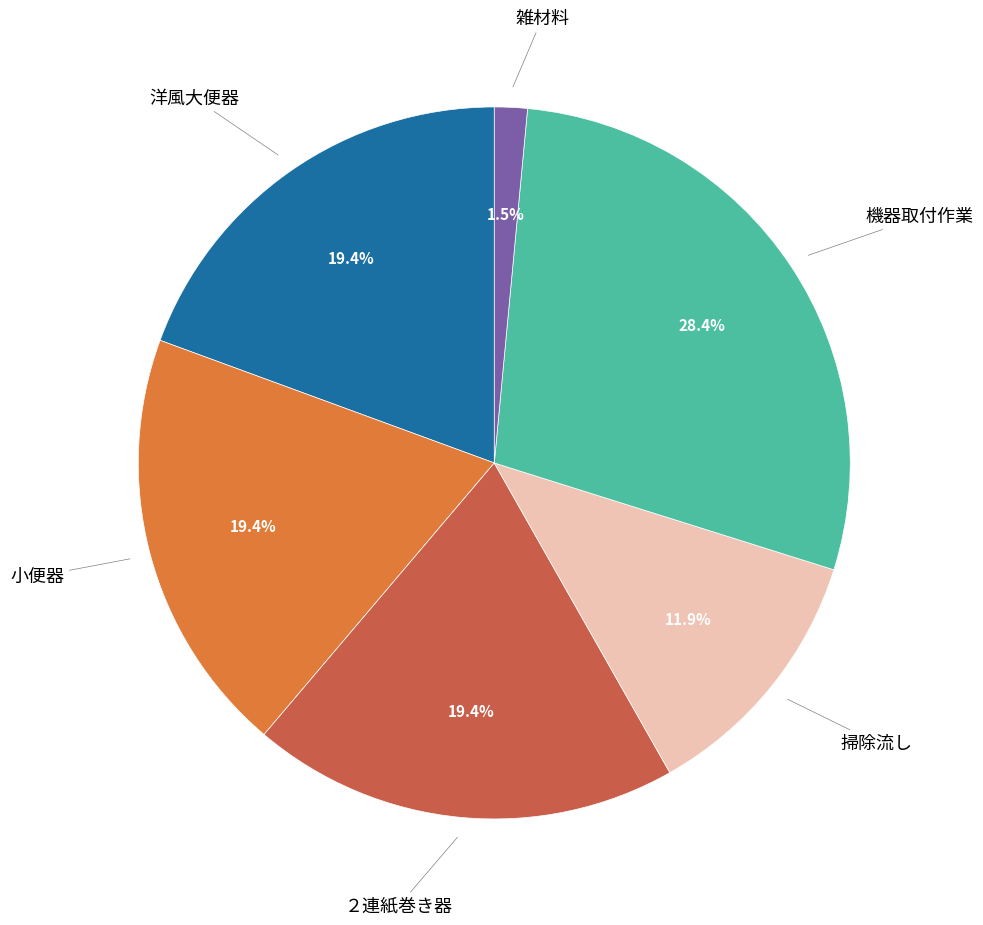

Is there a majority slice in this chart?

No